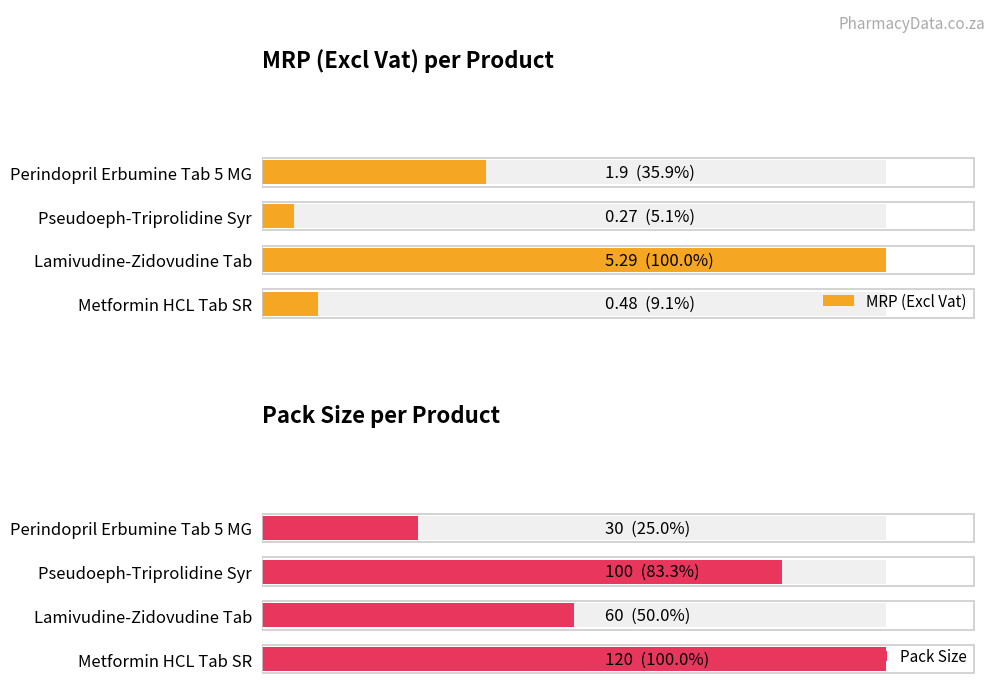

What is the difference between the second highest and minimum values in the Pack Size series?

70.0